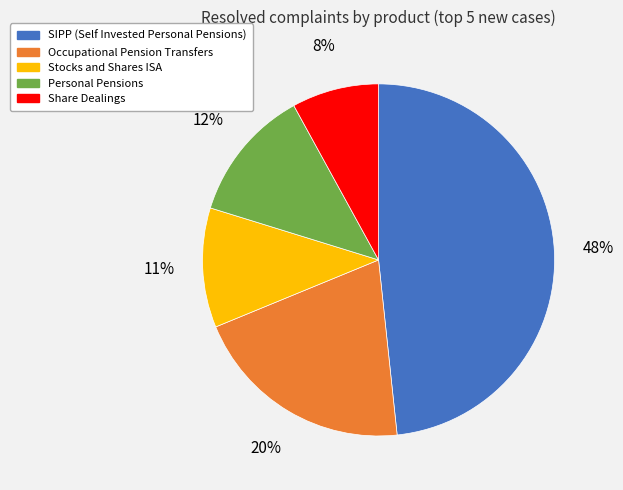

Is the sum of Occupational Pension Transfers and Stocks and Shares ISA greater than half?

No